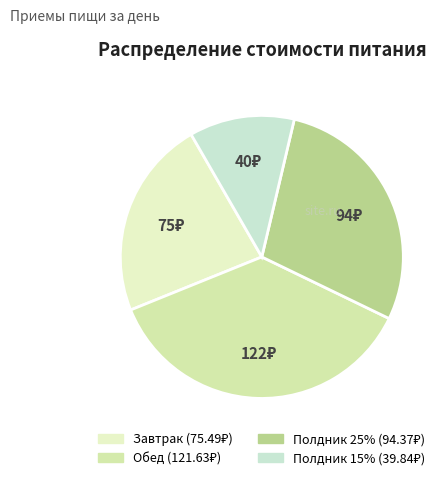

To the nearest percent, what portion does Полдник 15% represent?

12%